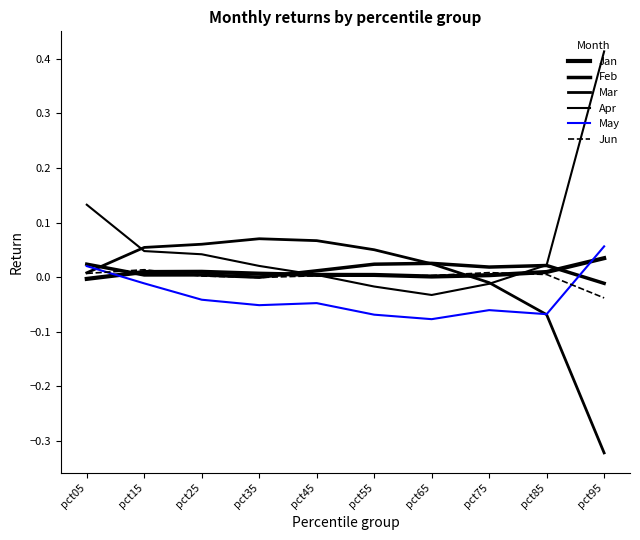

True or false: Jun and Apr cross at least once.

True